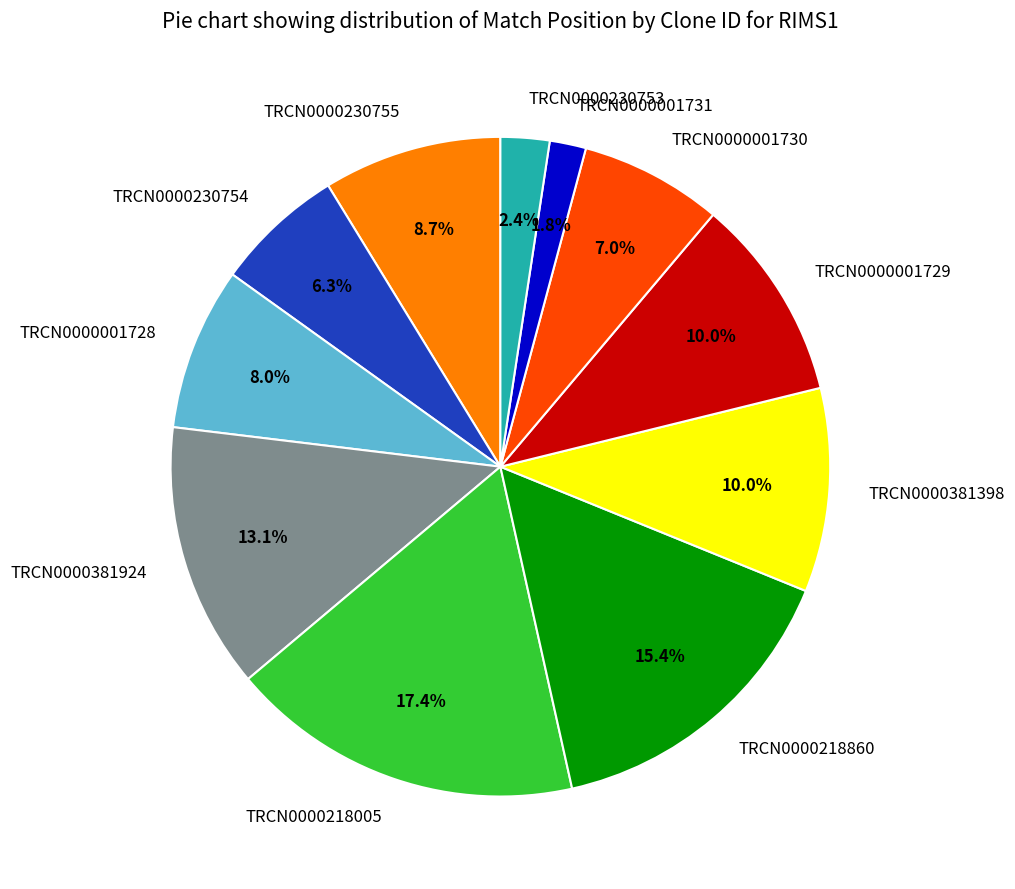

What percentage is NOT represented by TRCN0000381924?

86.9%